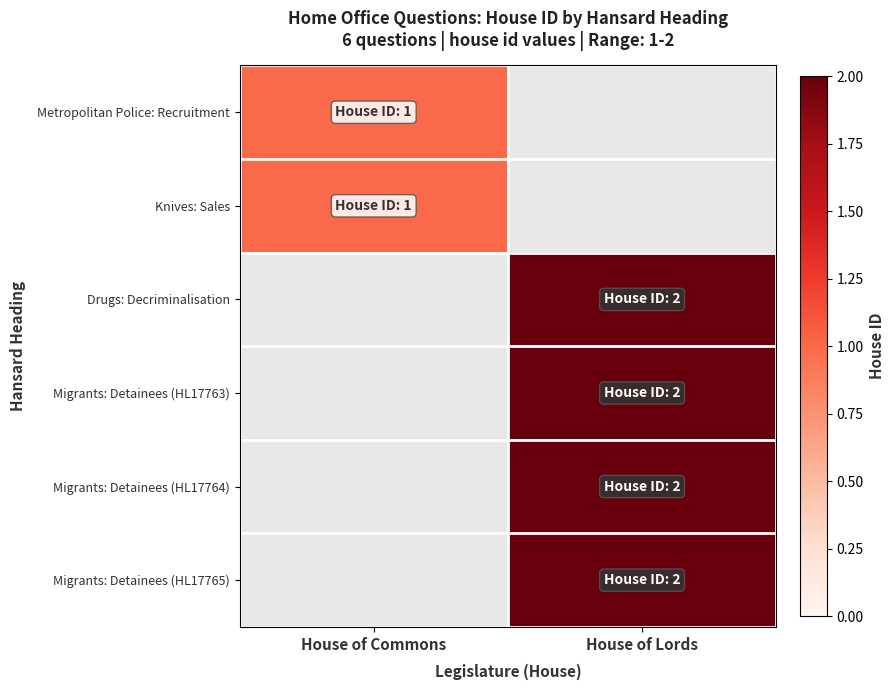

At how many categories does at least one series exceed 0?

2